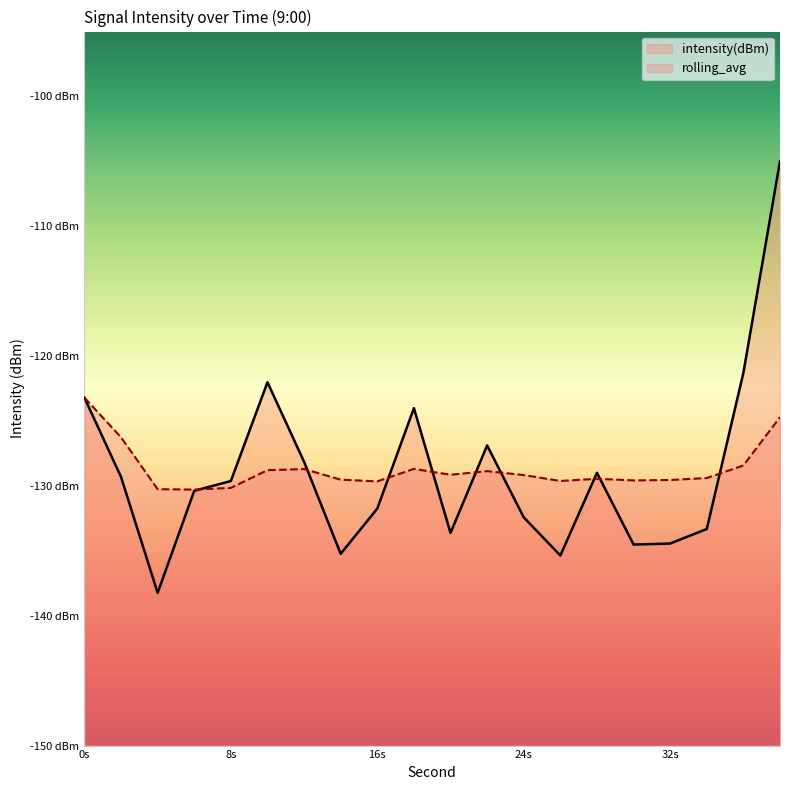

True or false: intensity(dBm) and rolling_avg intersect in this chart.

True